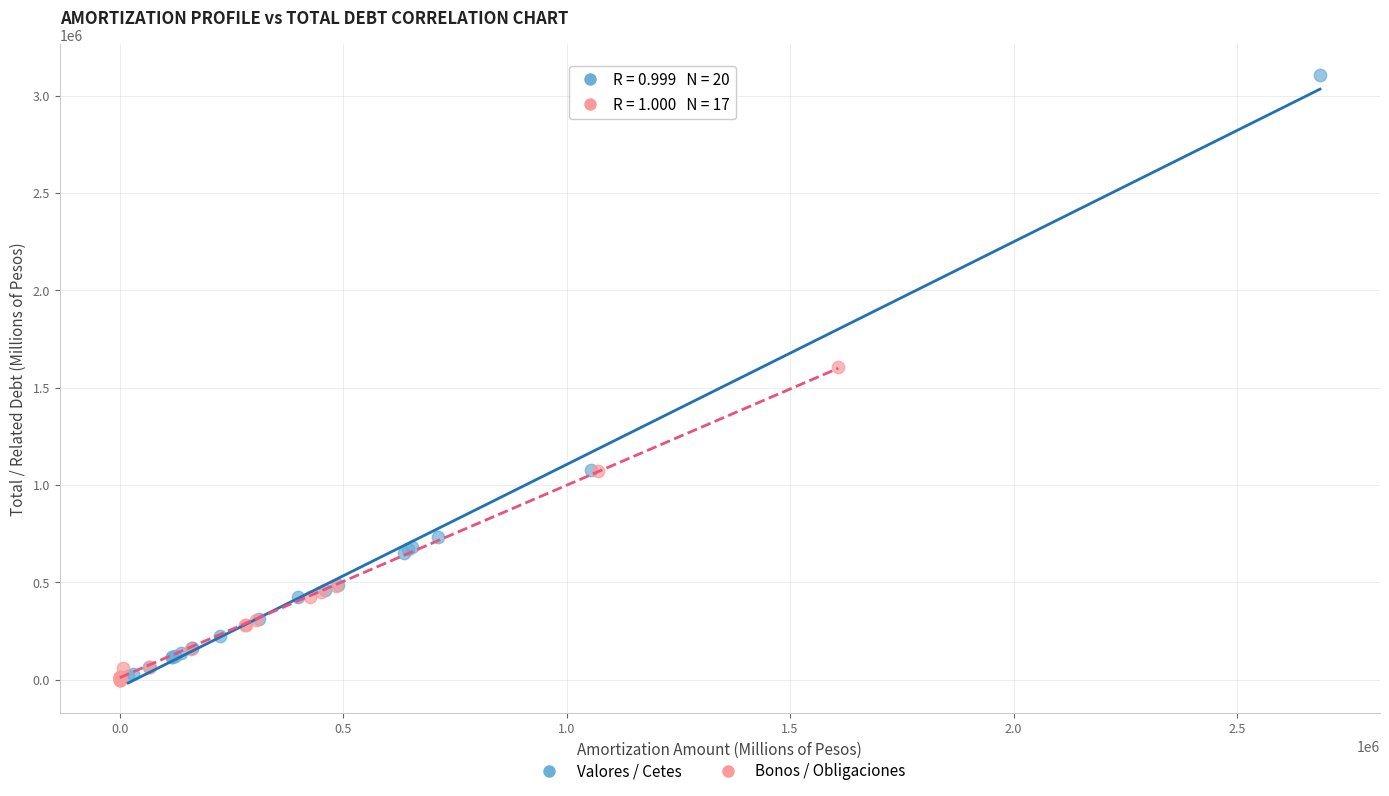

Which series reaches the maximum Y coordinate?

Valores / Cetes